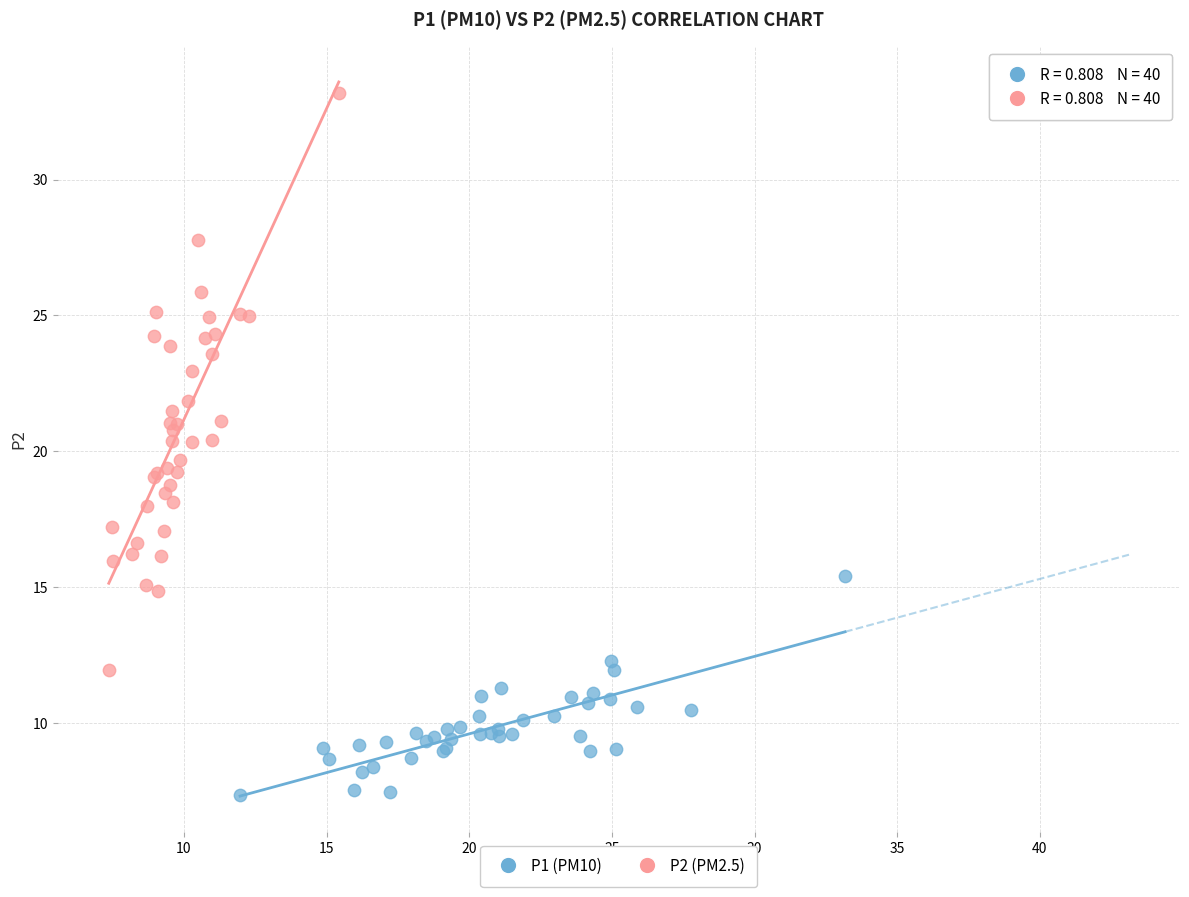

Which series reaches the minimum Y coordinate?

P1 (PM10)